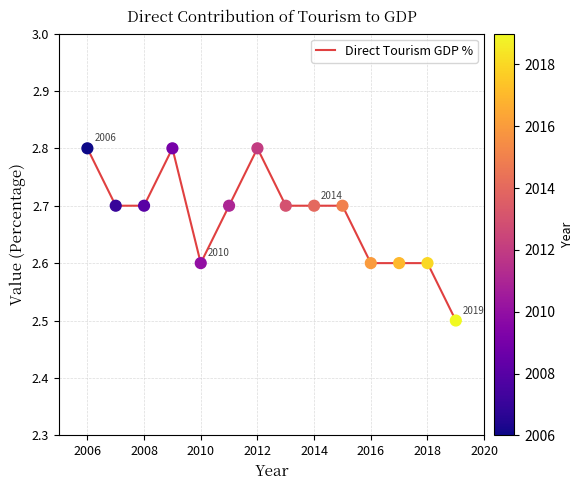

What is the difference between the maximum and minimum values?

0.3